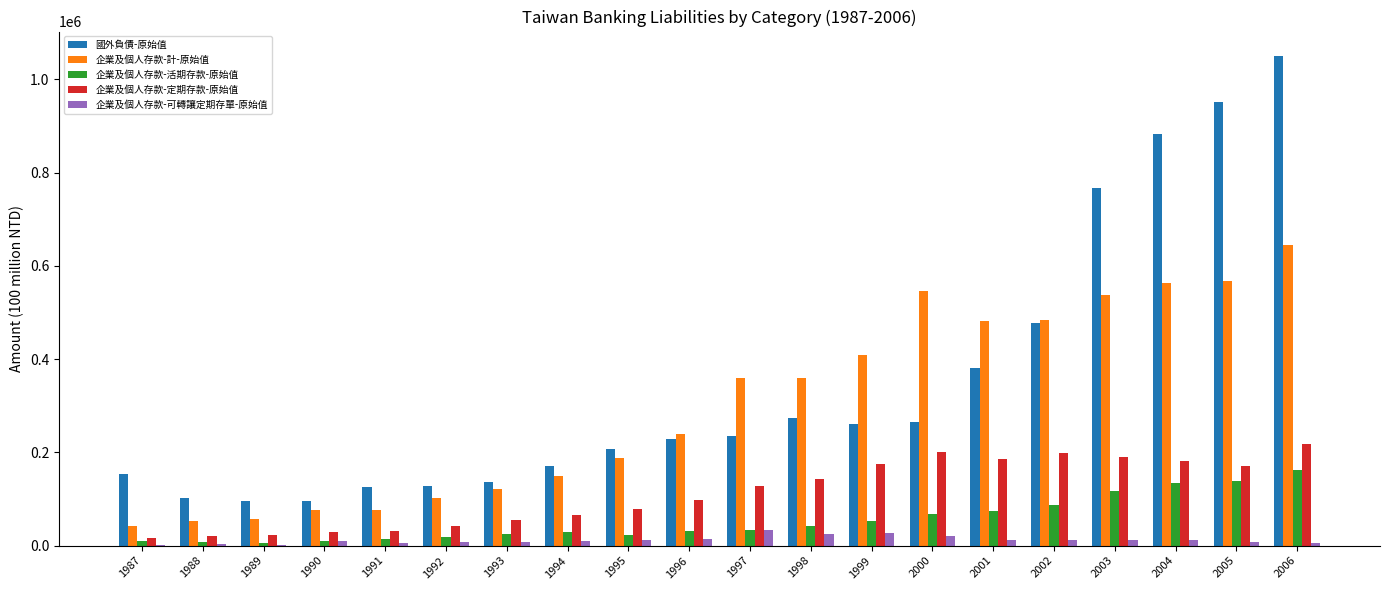

What is the greatest value displayed?

1050282